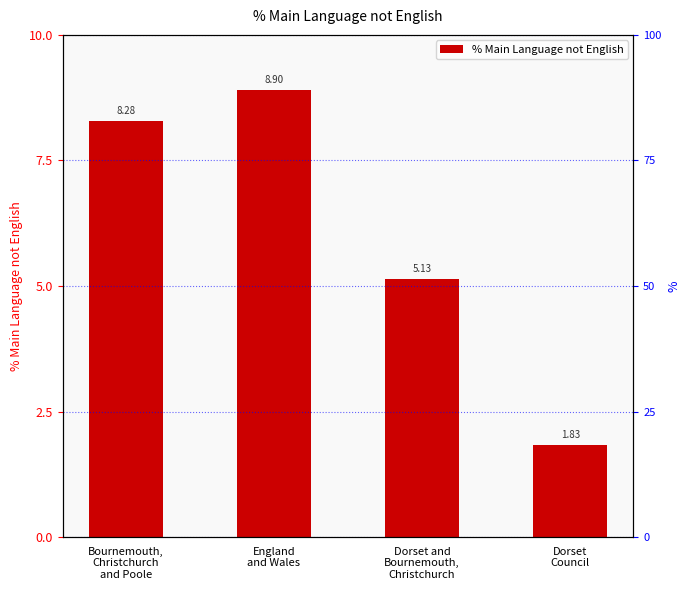

True or false: the data shows 4.9 at England
and Wales.

False